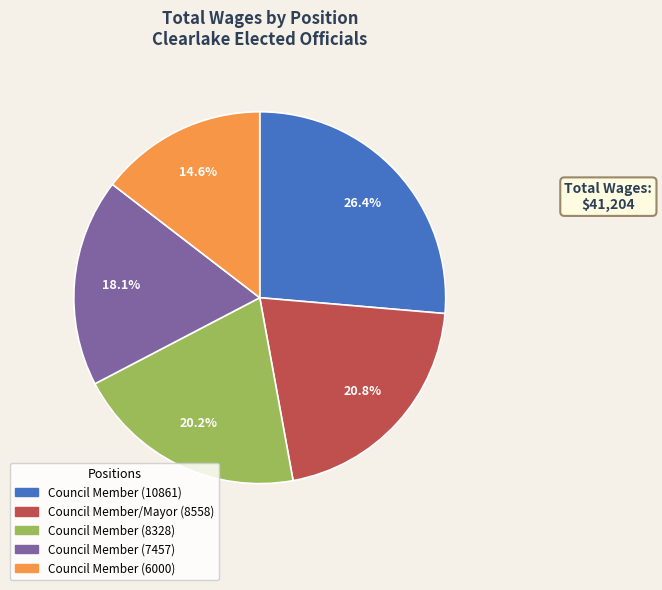

Is the sum of Council Member (7457) and Council Member/Mayor (8558) greater than half?

No